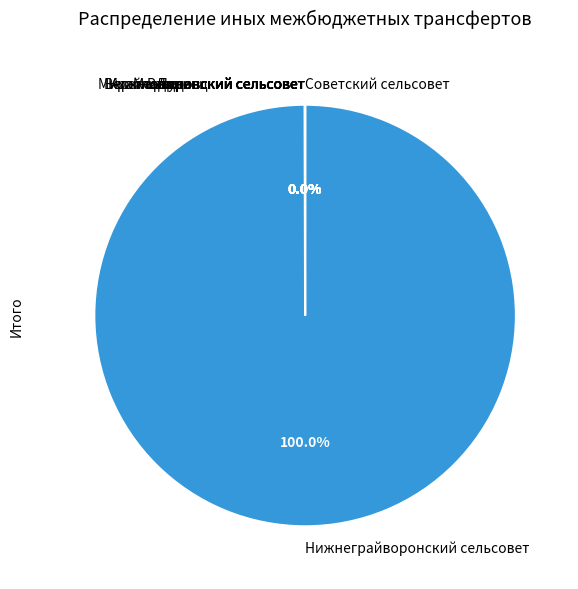

Is Нижнеграйворонский сельсовет the majority of the pie?

Yes